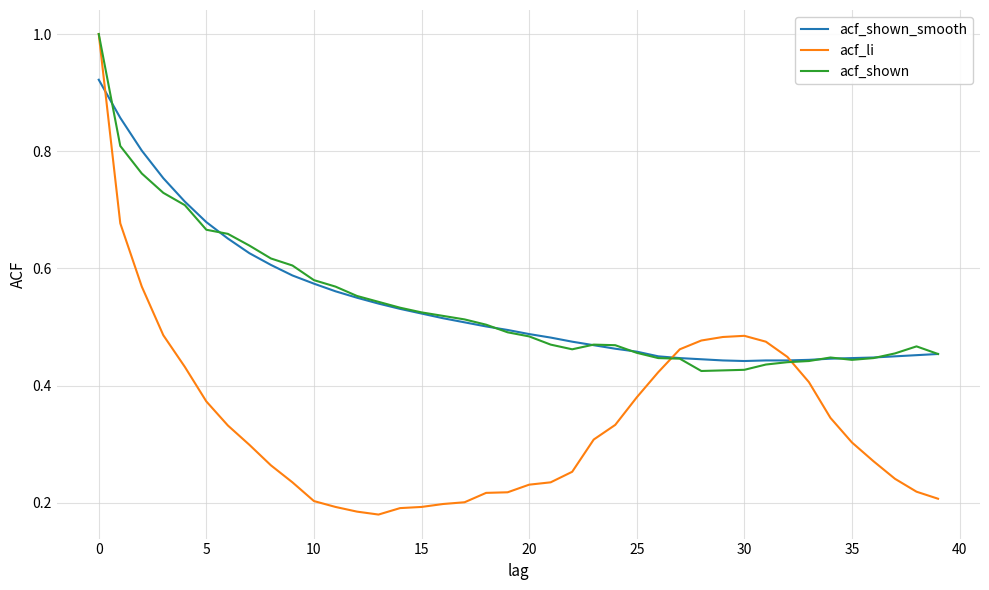

Which series has the largest range (max minus min)?

acf_li